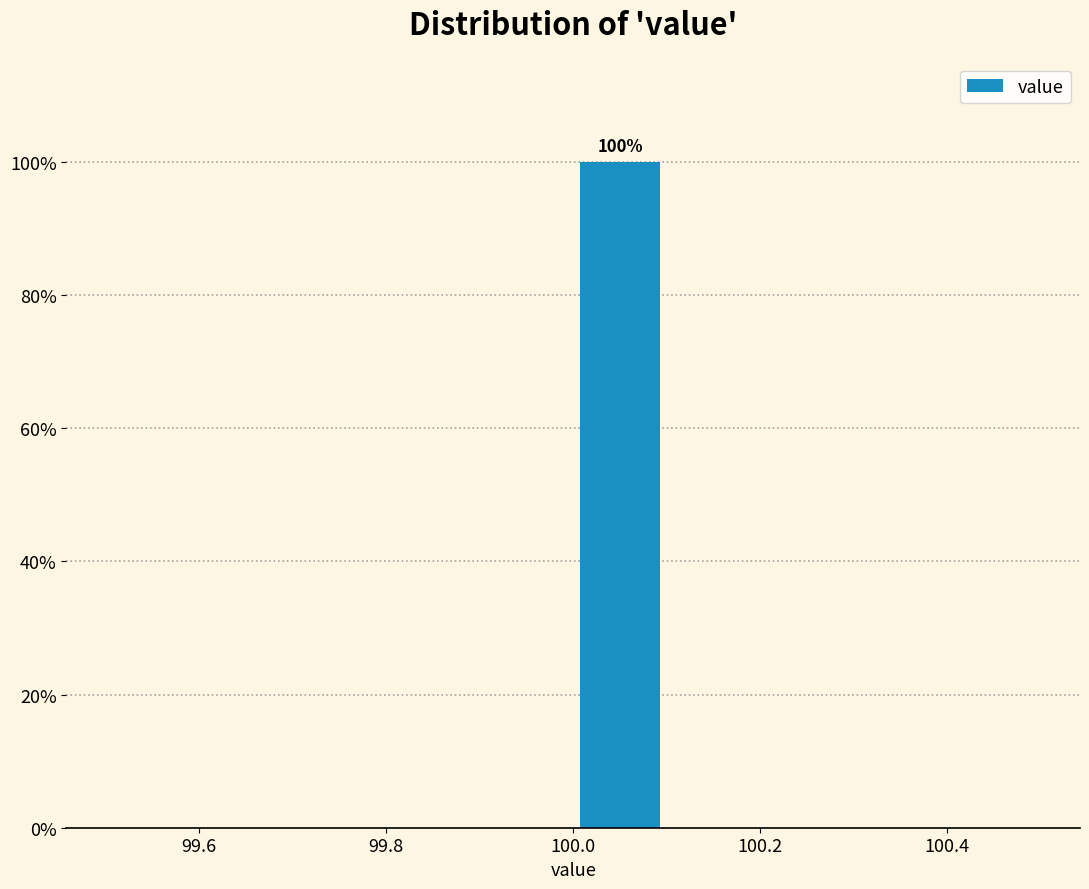

Over which range of the x-axis is the bar tallest?

100.0 to 100.1